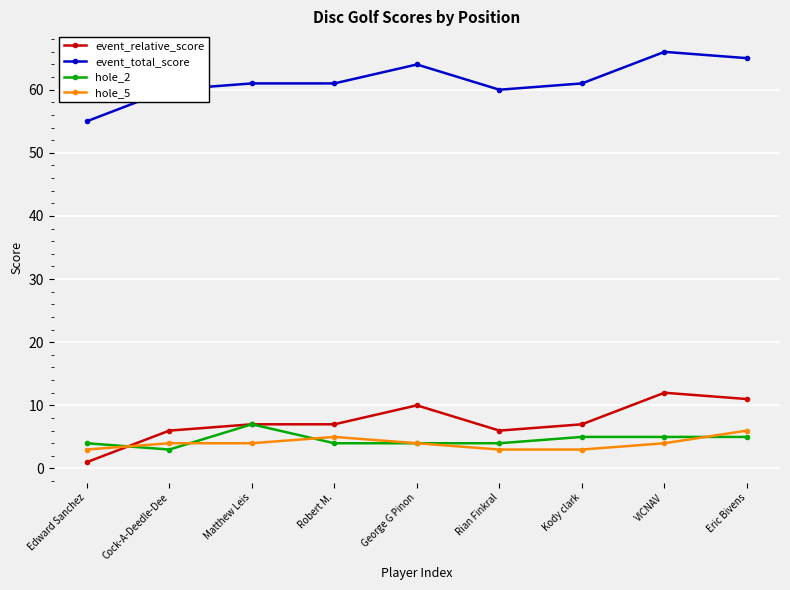

The value of hole_5 at Robert M. is 5. True or false?

True